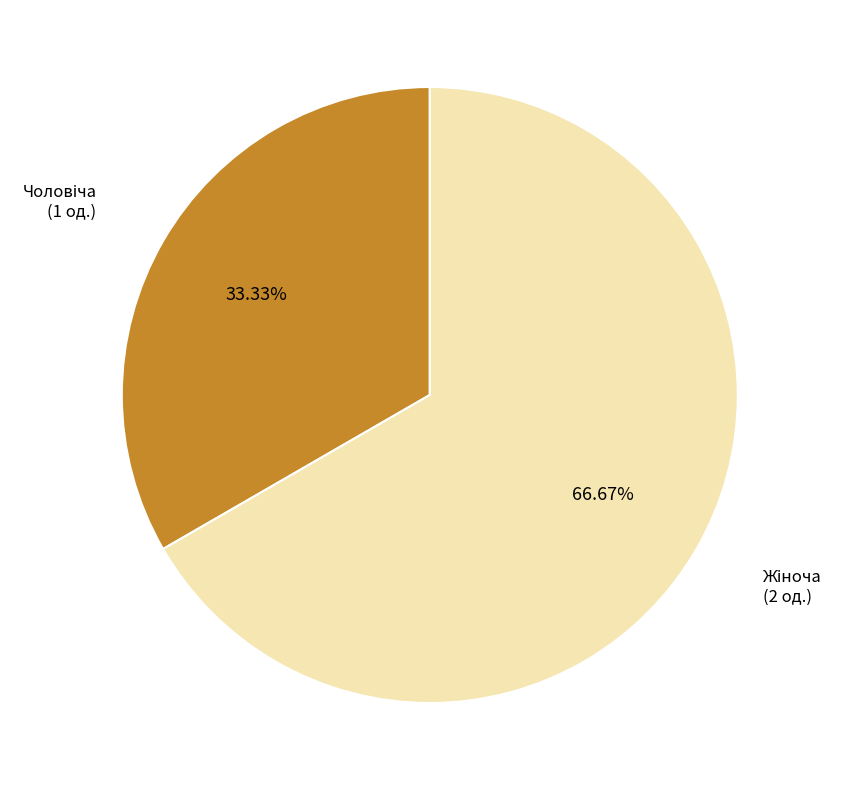

Is there any slice that represents more than half of the pie?

Yes